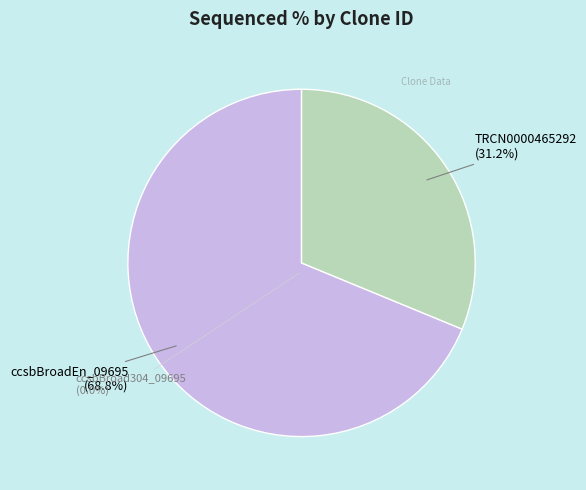

Which slice represents more than half of the pie?

ccsbBroadEn_09695